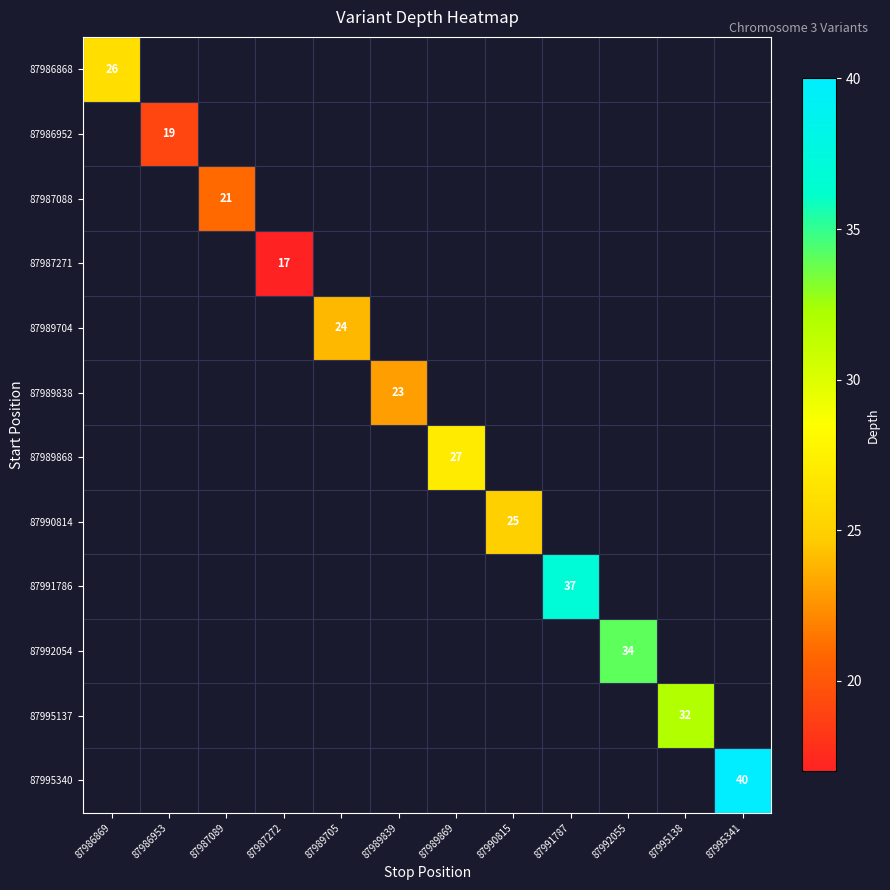

How many categories are shown in the chart?

12